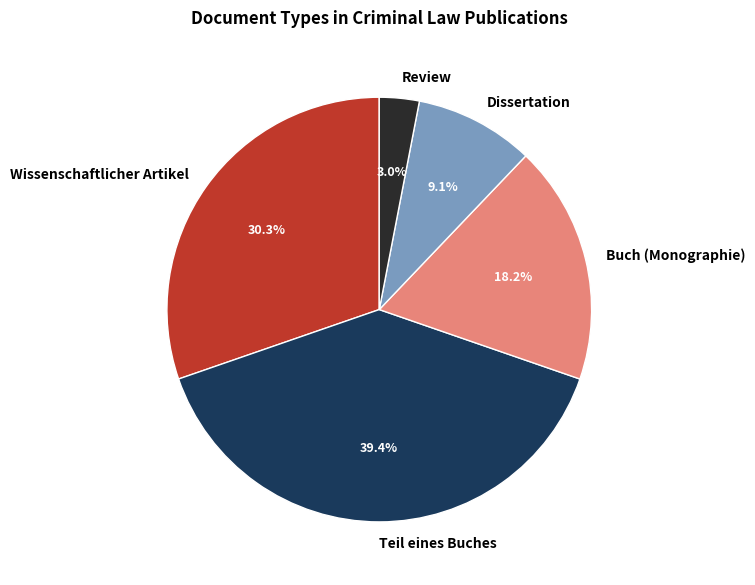

To the nearest percent, what is the difference between the largest and smallest slice percentages?

36%